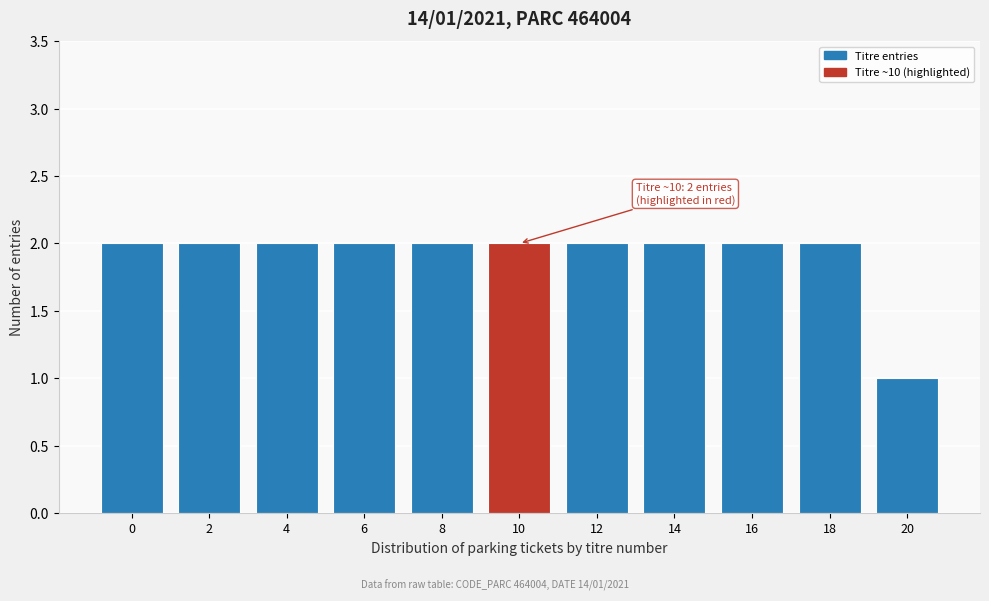

Reading left to right, what are all the values shown in this chart?

2	2	2	2	2	2	2	2	2	2	1